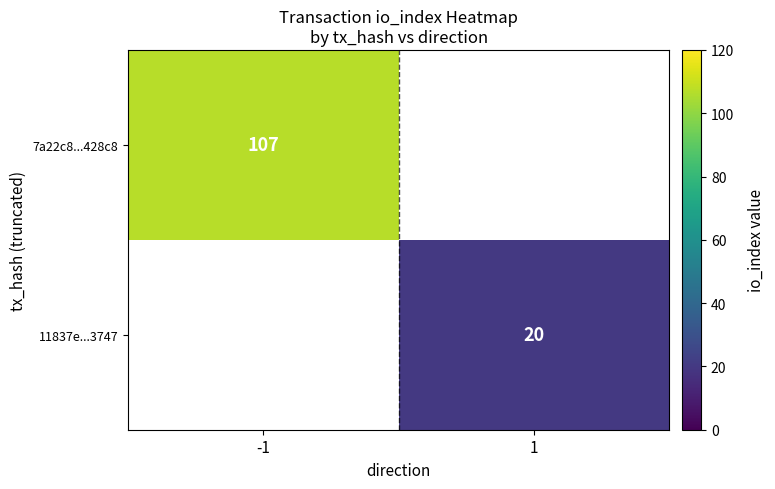

Which category has the lowest value across all series?

1